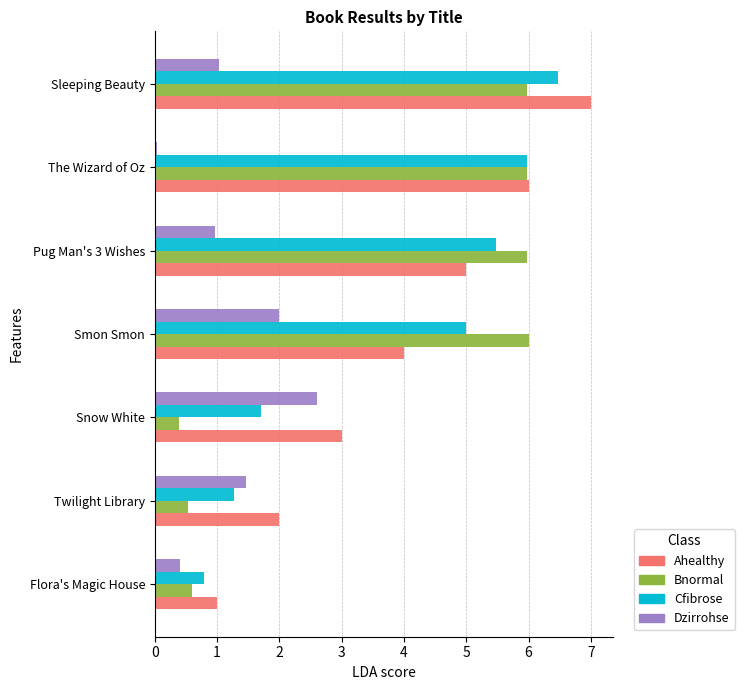

What is the difference between the maximum and minimum values in the Ahealthy series?

6.0